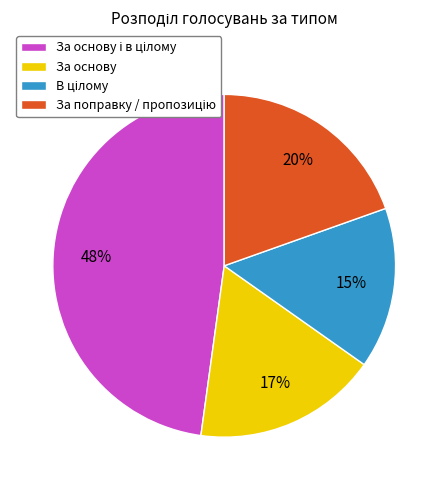

Is it true that За основу is 32% of the pie?

False